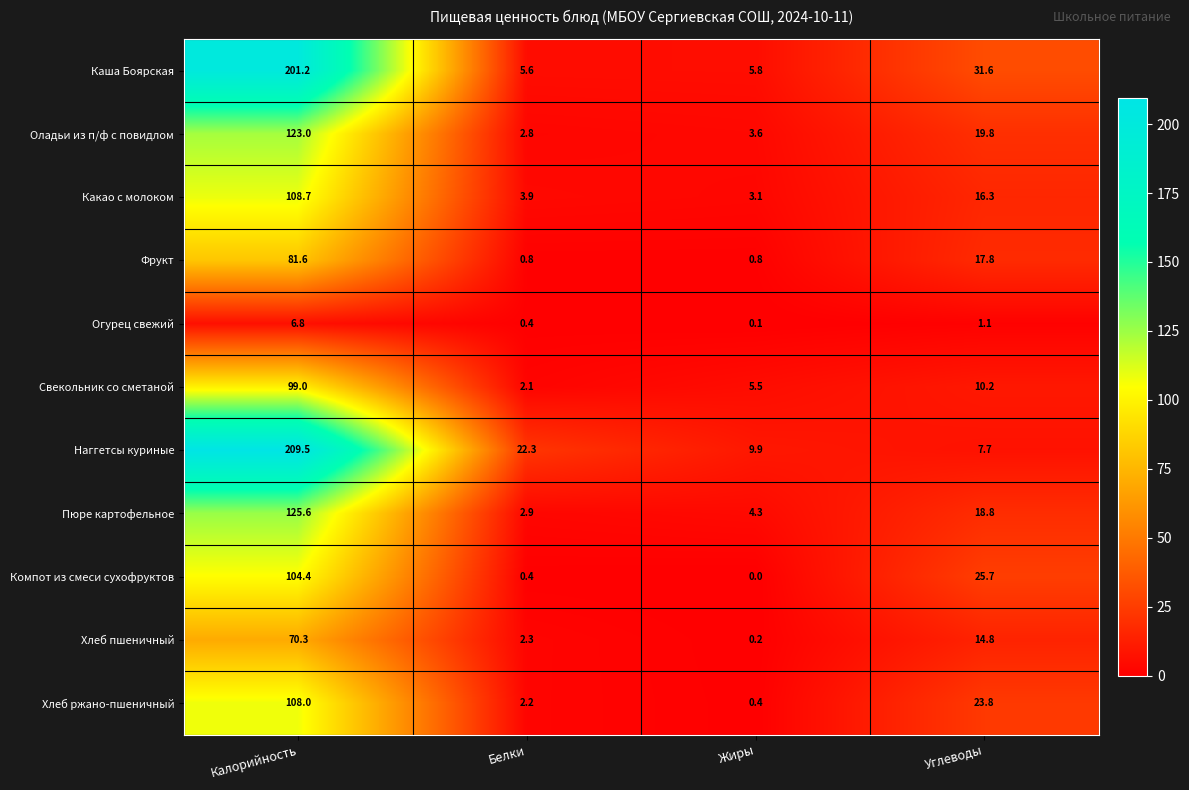

What is the difference between the maximum and minimum values in the Компот из смеси сухофруктов series?

104.4